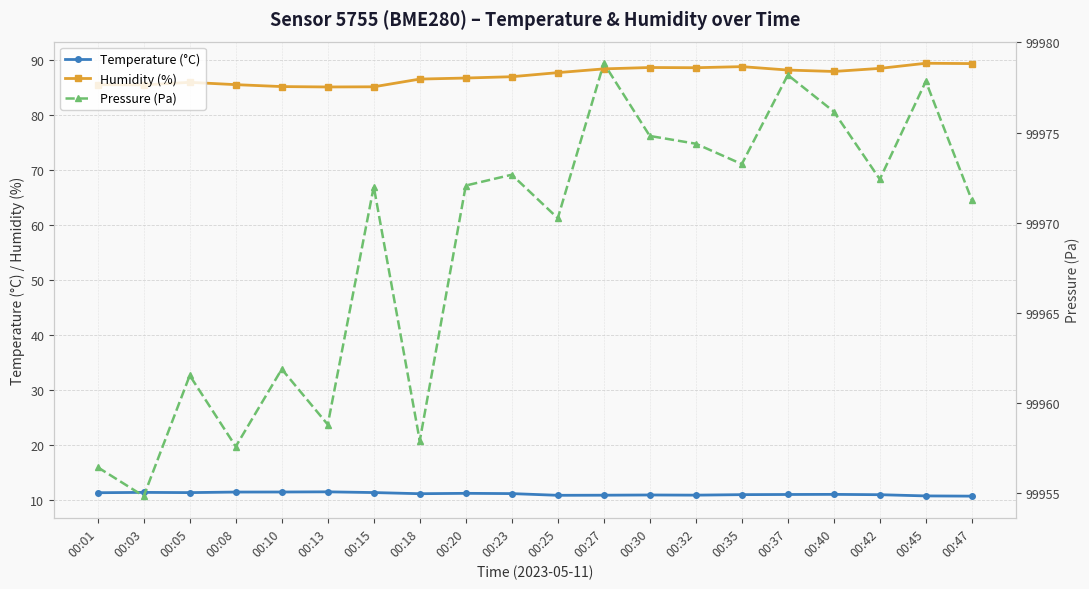

What is the difference between the maximum and minimum values in the Pressure (Pa) series?

24.0